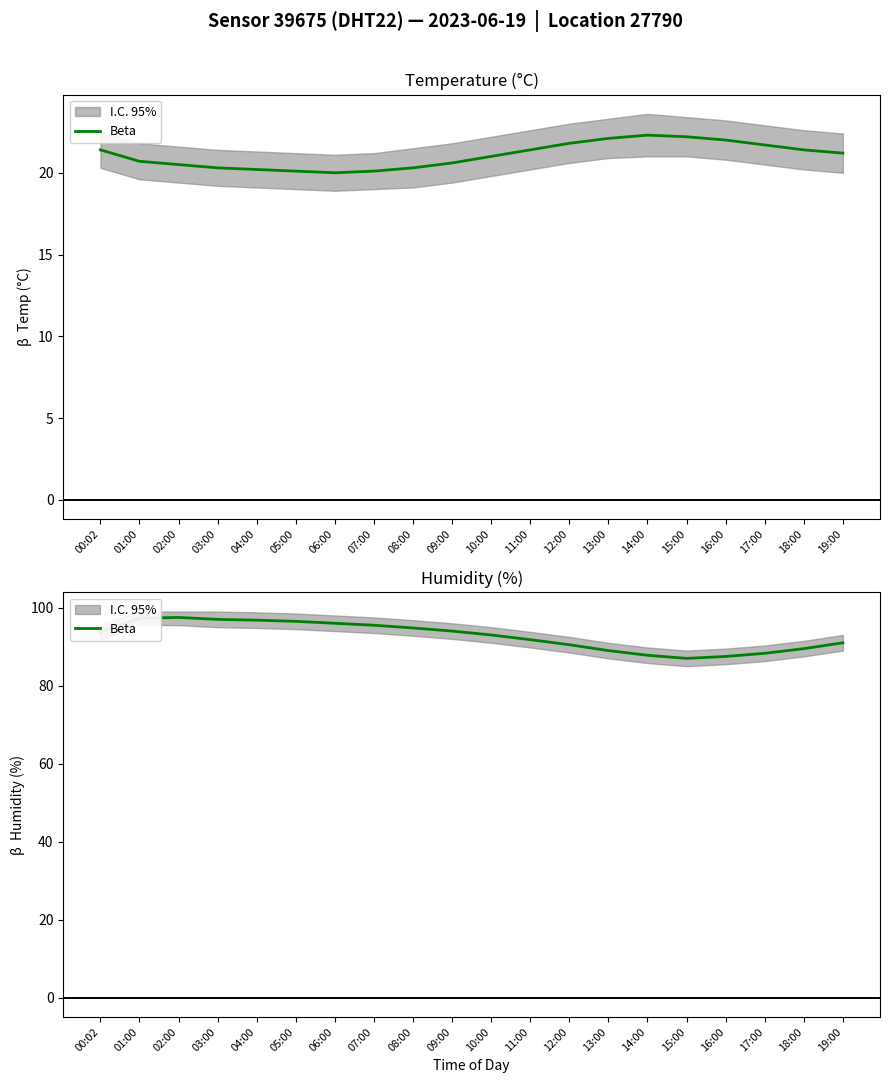

At which category does the data reach its first local peak?

02:00